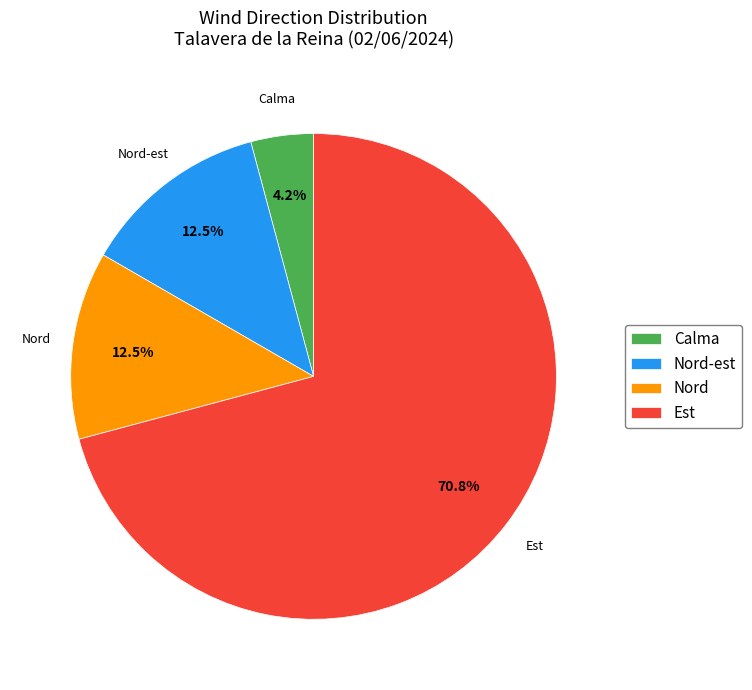

Do Nord-est and Calma together represent more than half of the pie?

No